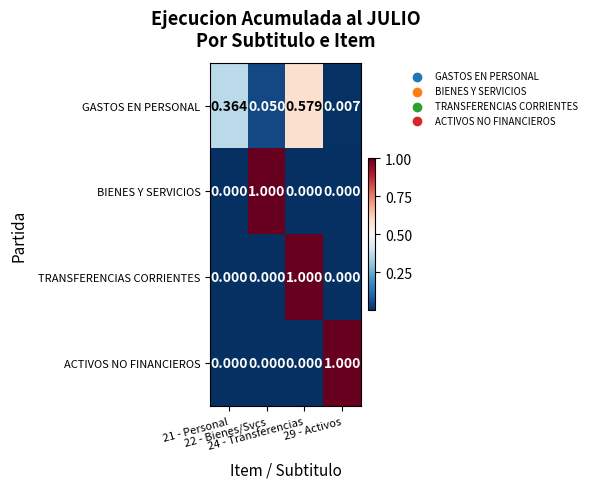

Rank the series at 21 - Personal from highest to lowest value.

GASTOS EN PERSONAL, BIENES Y SERVICIOS, TRANSFERENCIAS CORRIENTES, ACTIVOS NO FINANCIEROS